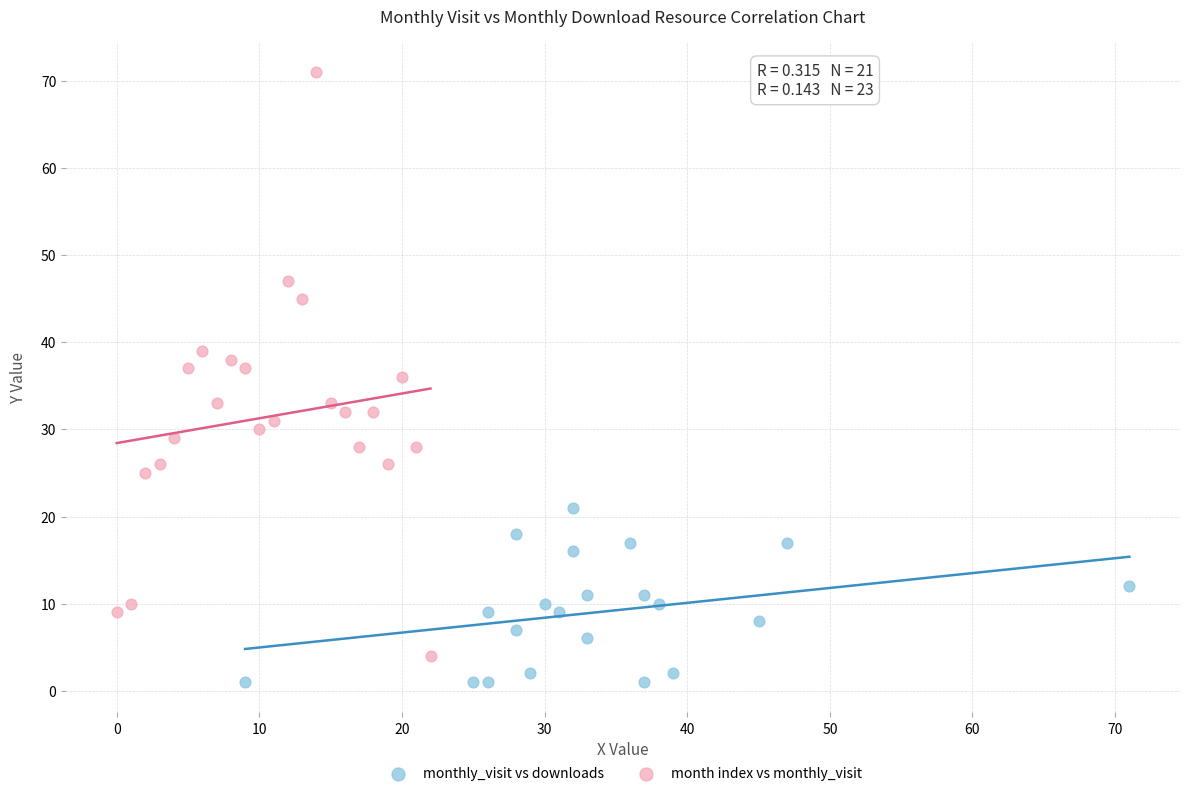

Which series has the widest spread of Y values?

month index vs monthly_visit